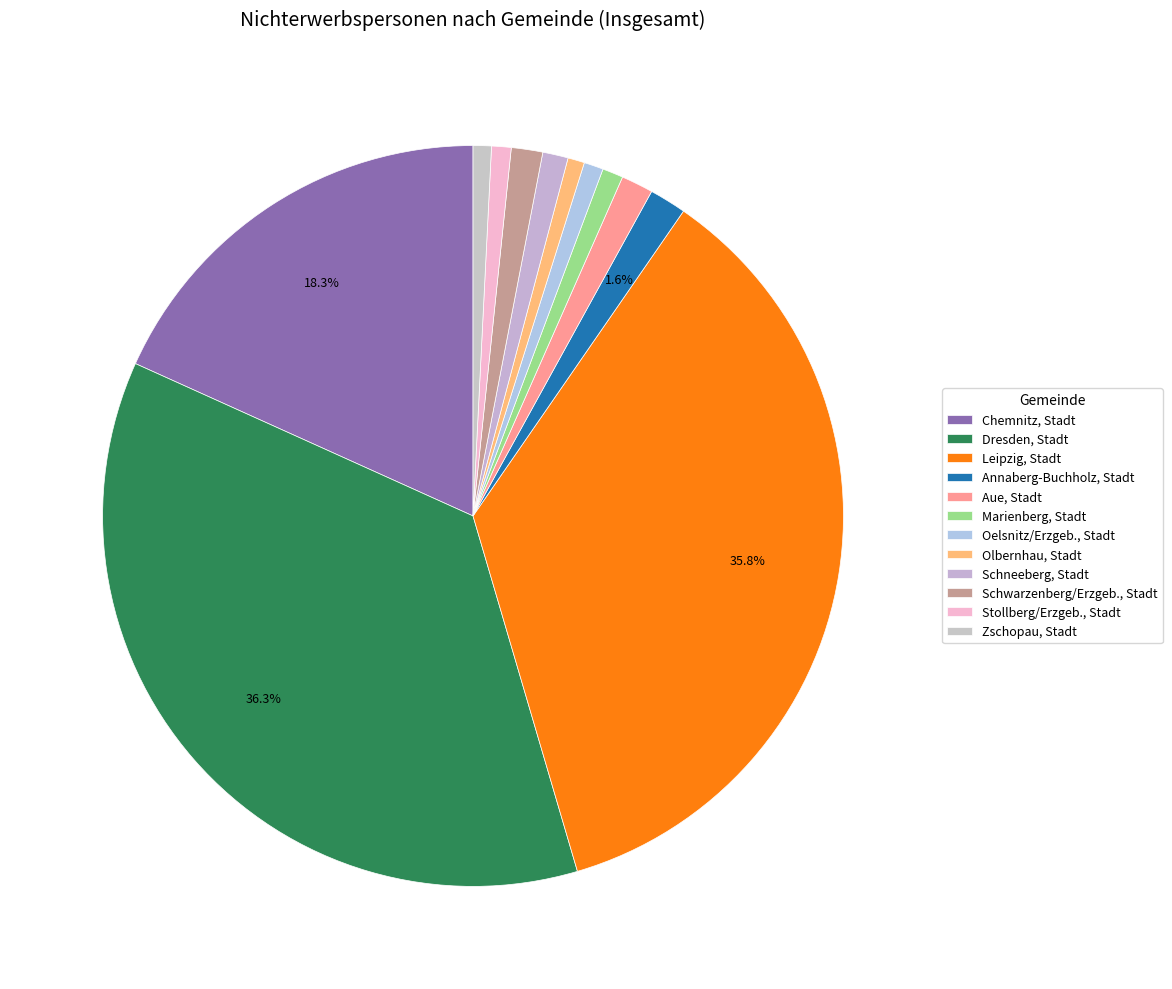

Combined, do Marienberg, Stadt and Schwarzenberg/Erzgeb., Stadt account for over 50%?

No